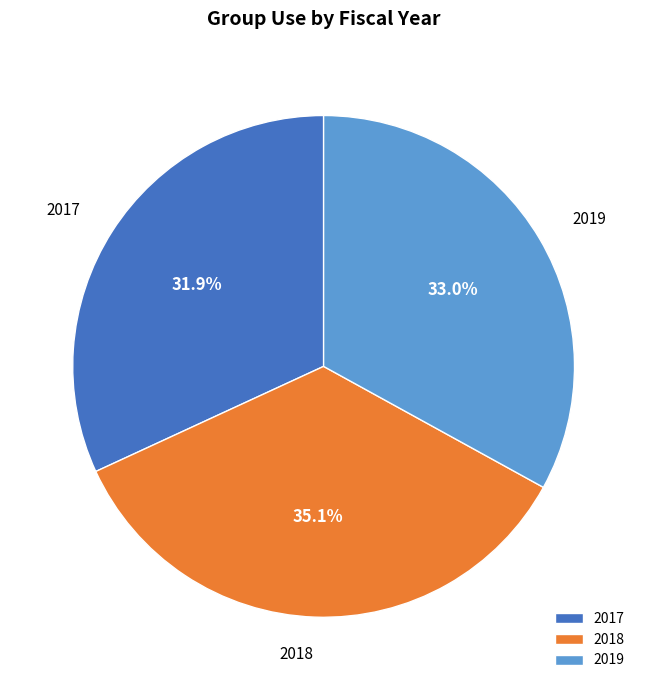

Which slice is the smallest?

2017